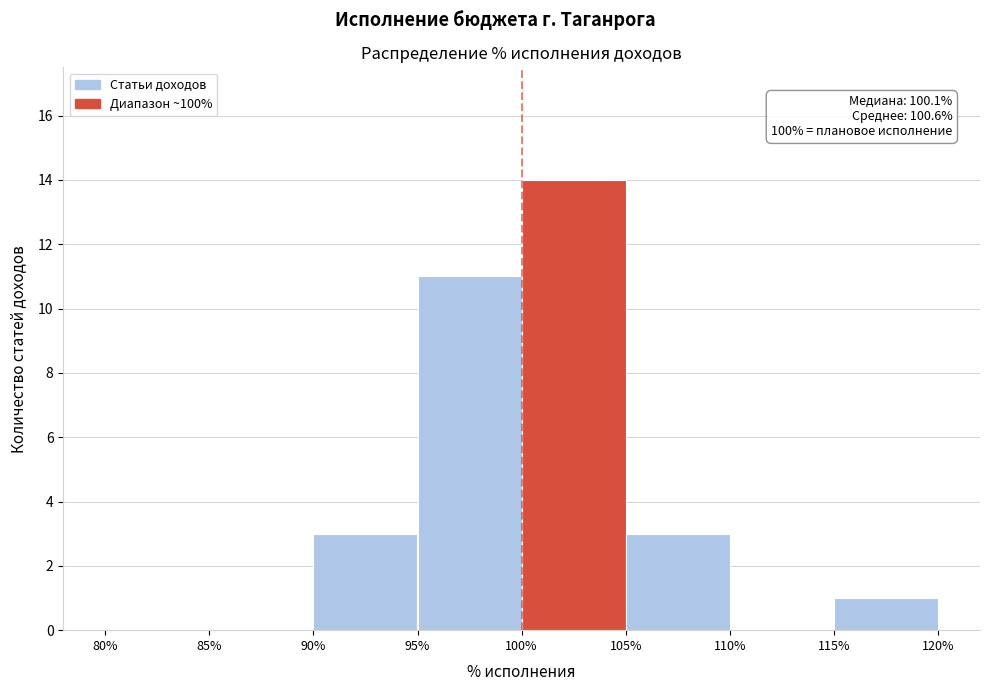

Over which range of the x-axis is the bar tallest?

100% to 105%